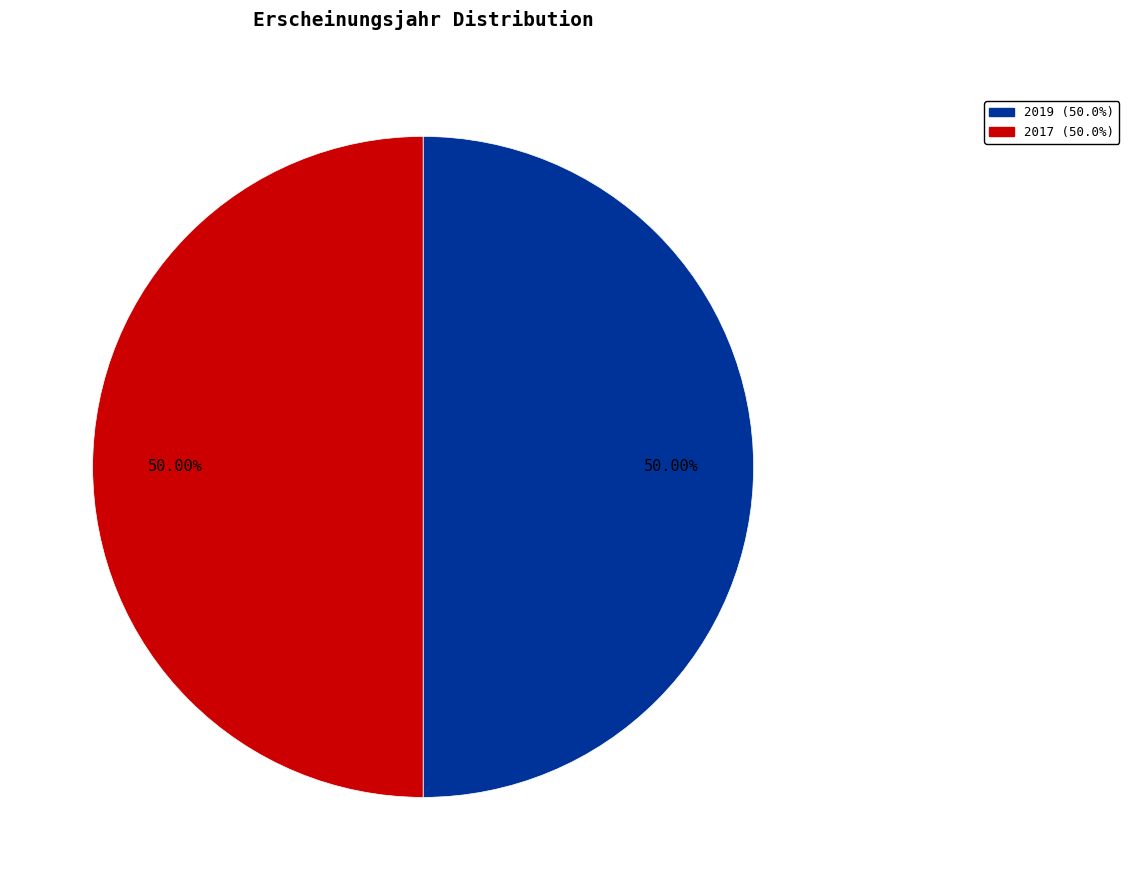

What is the ratio of the value at 2019 to the value at 2017?

1.0